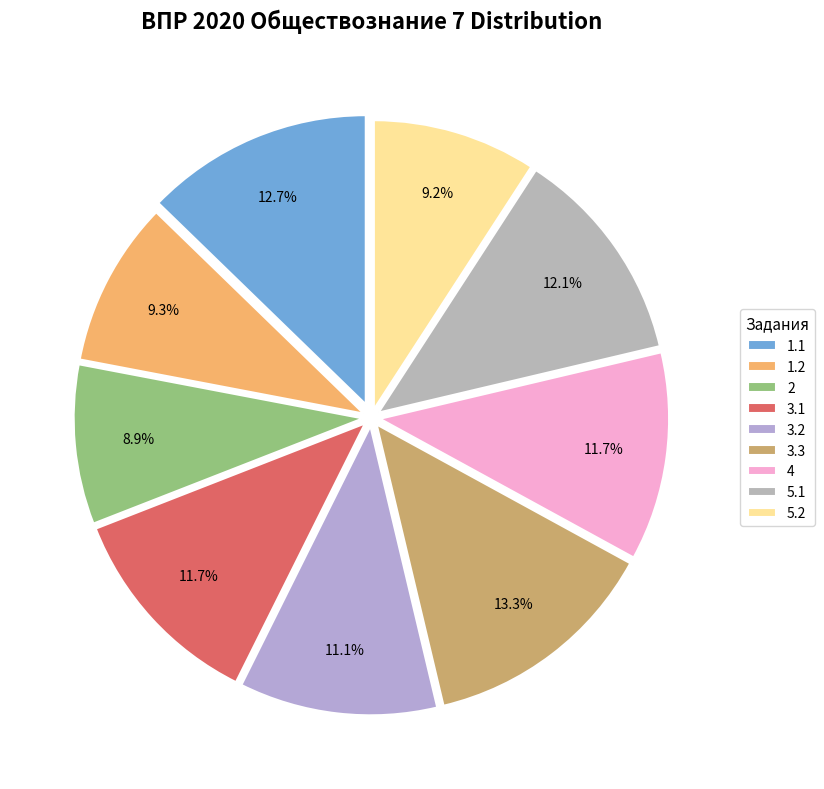

Does 5.1 represent more than half of the total?

No